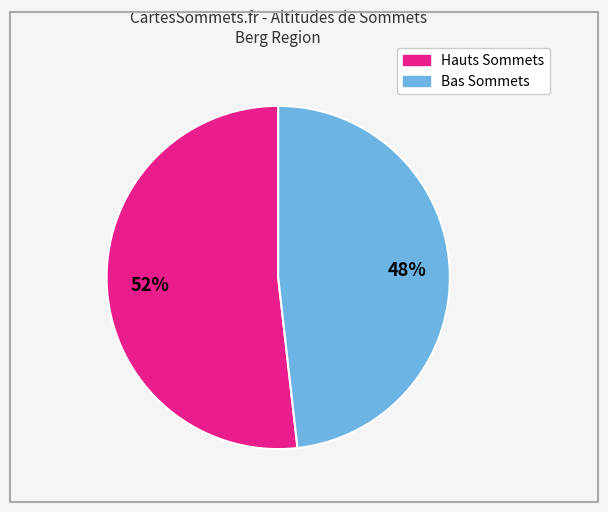

To the nearest percent, what is the average slice percentage?

50%